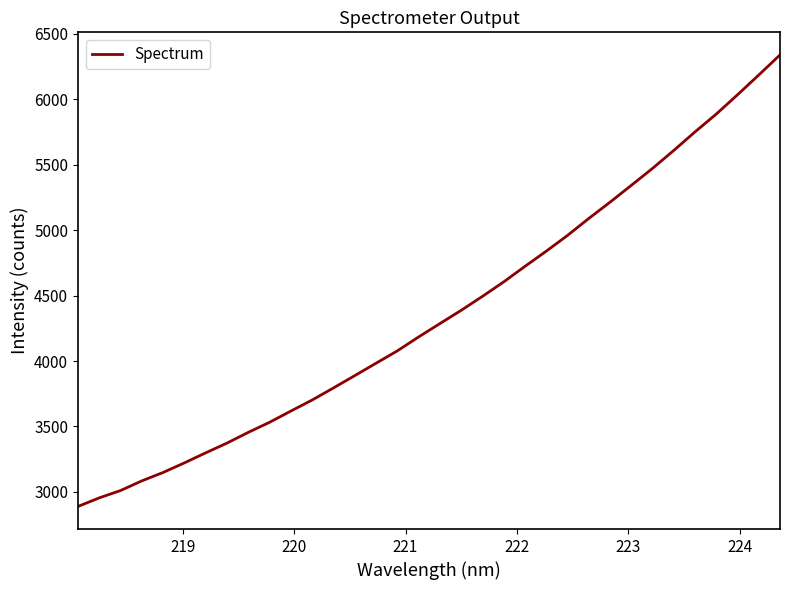

What is the smallest value displayed?

2888.6